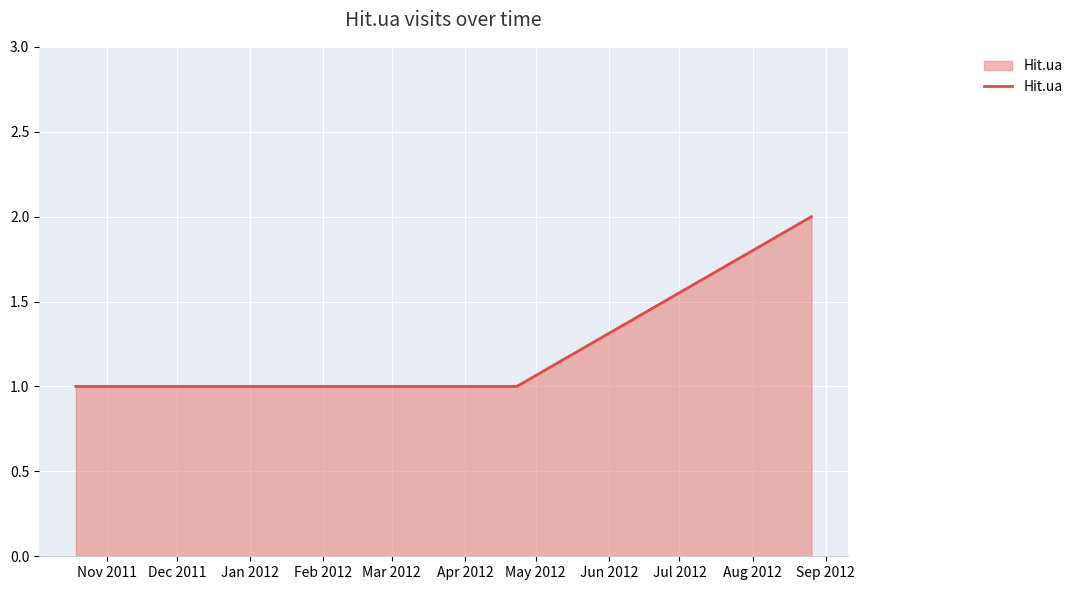

What is the sum of all values?

4